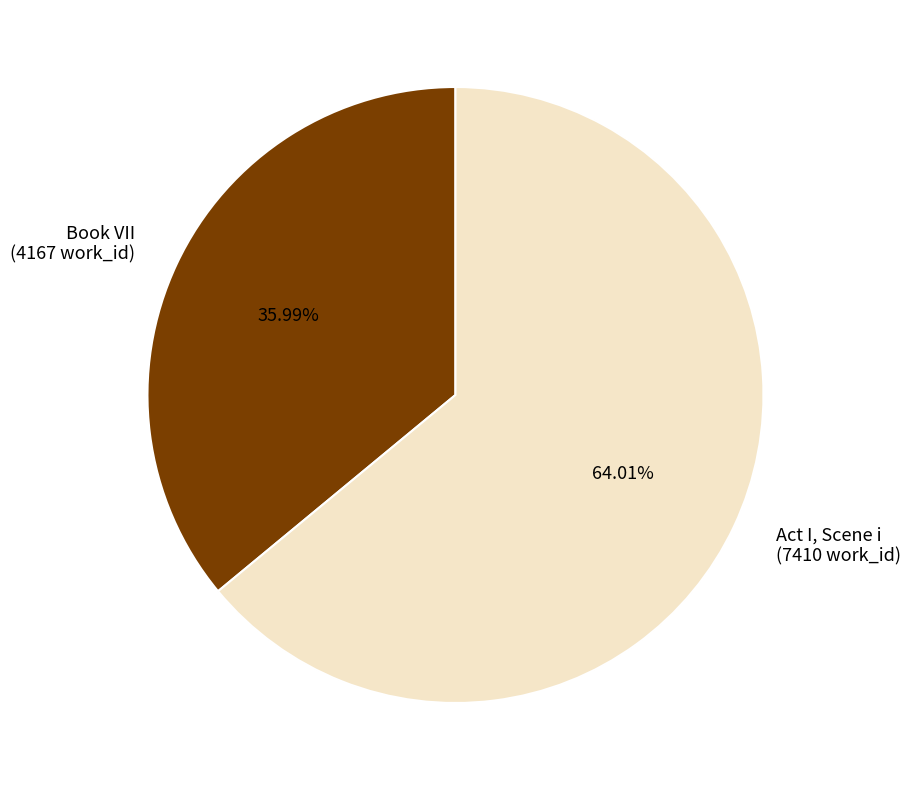

What is the largest slice in the pie chart?

Act I, Scene i